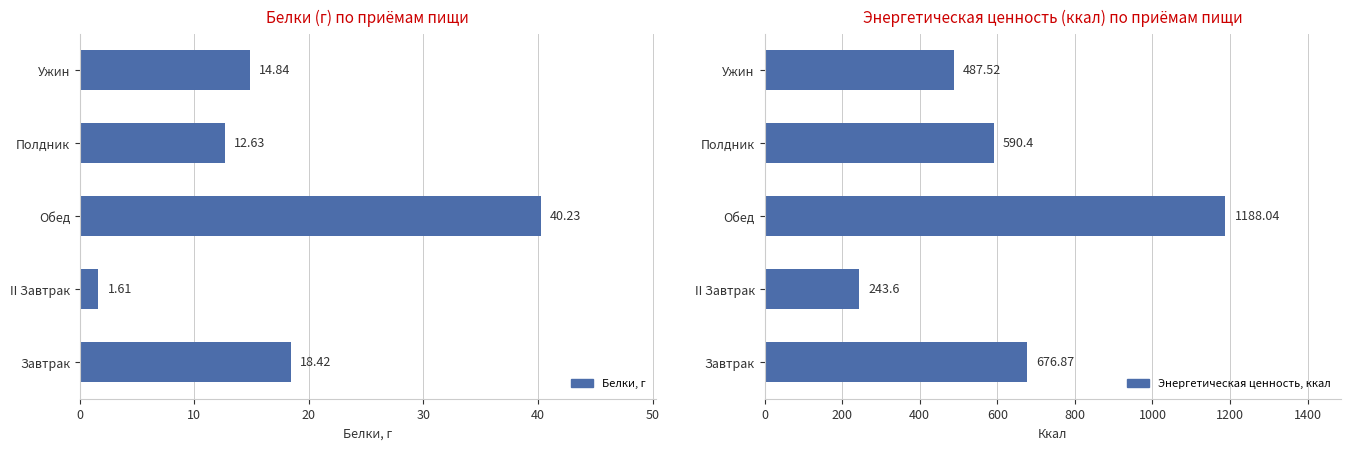

Reading right to left, transcribe all the data shown in this chart.

Белки, г: 14.8	12.6	40.2	1.6	18.4
Энергетическая ценность, ккал: 487.5	590.4	1188.0	243.6	676.9